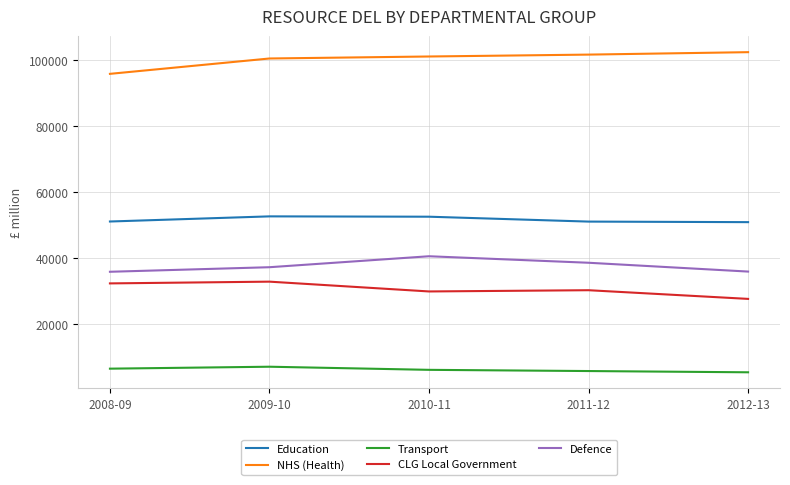

What position from the right is 2011-12?

2